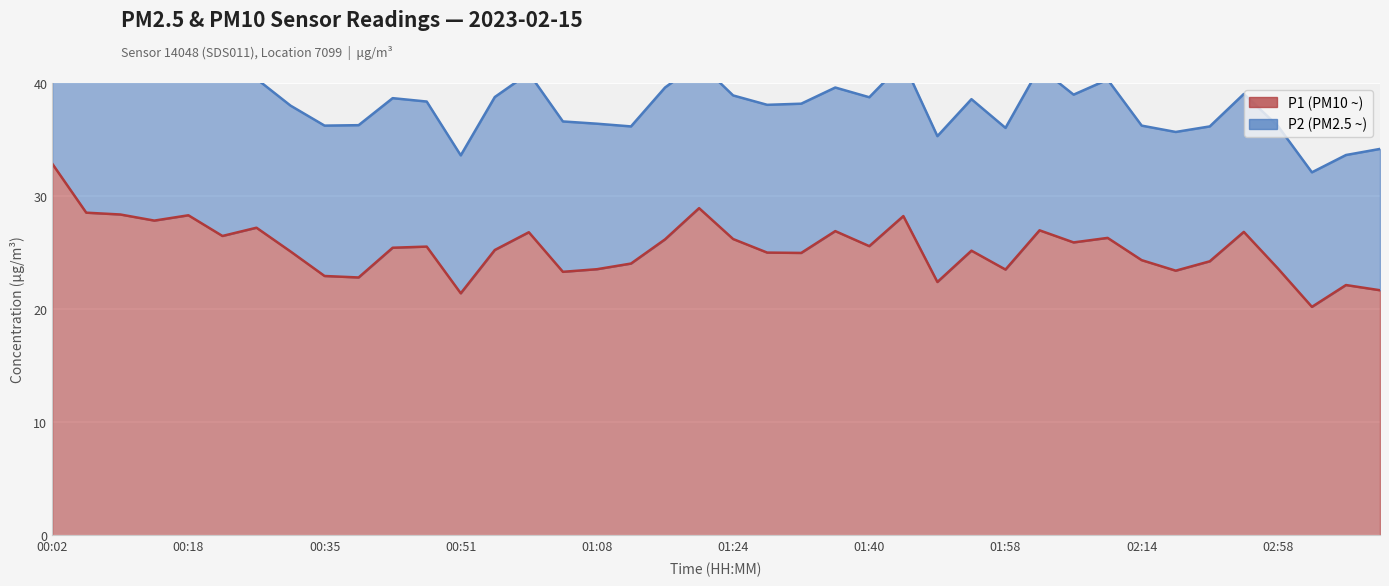

How many data points are less than 25?

16